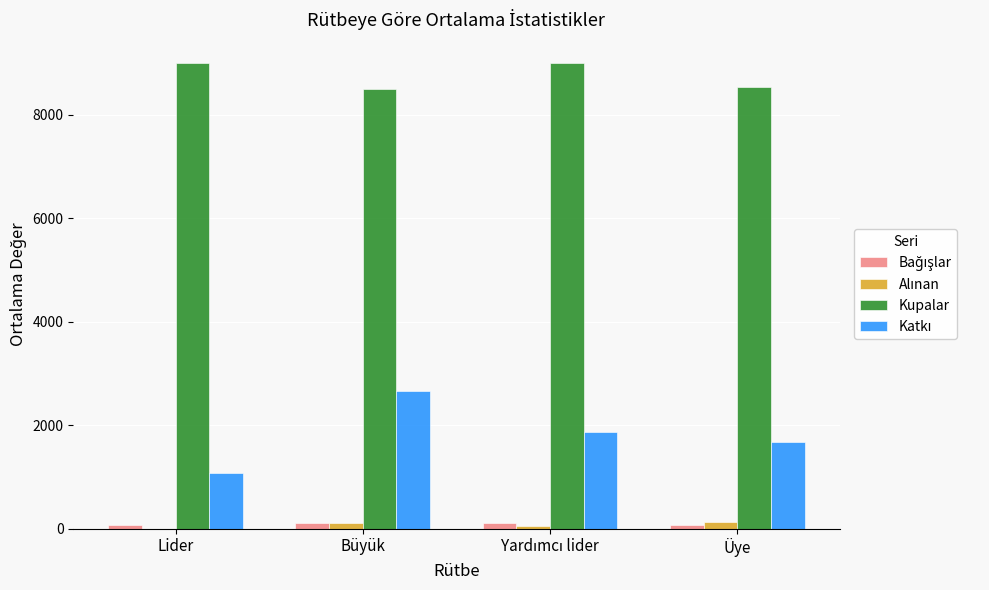

Does the chart contain stacked bars?

No